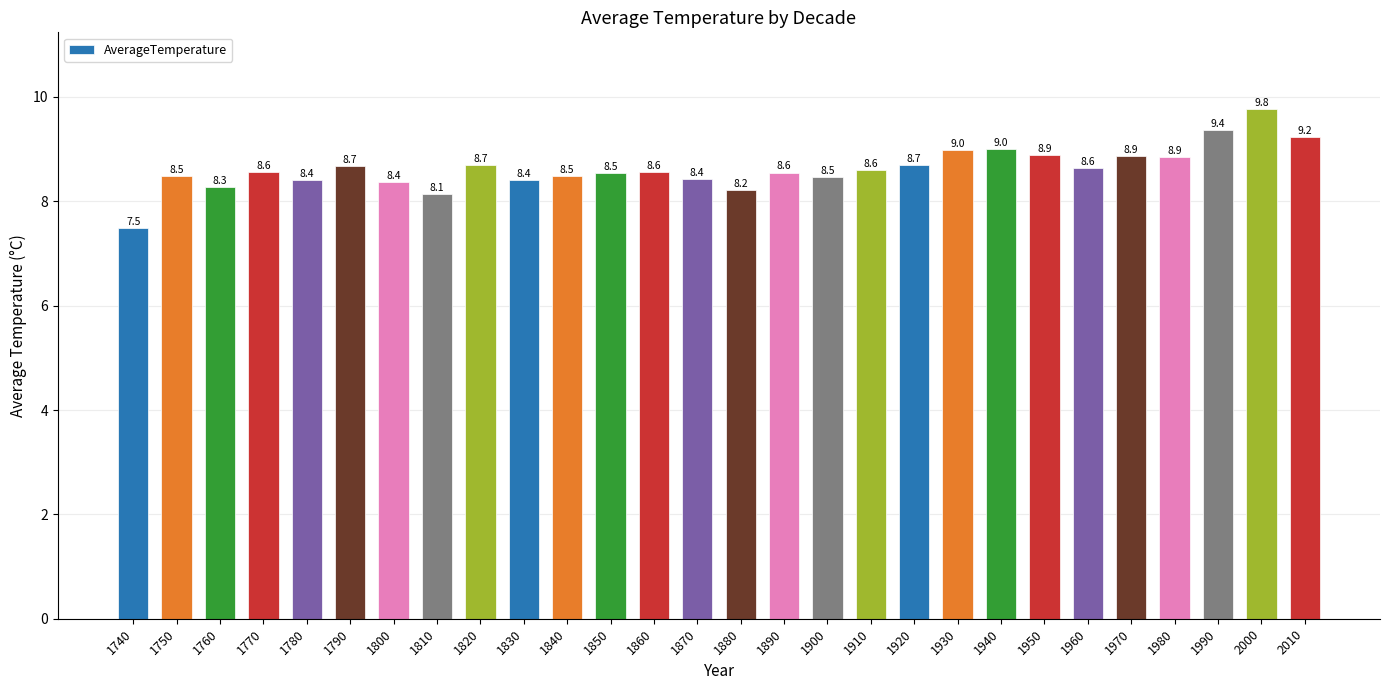

What is the average value?

8.6